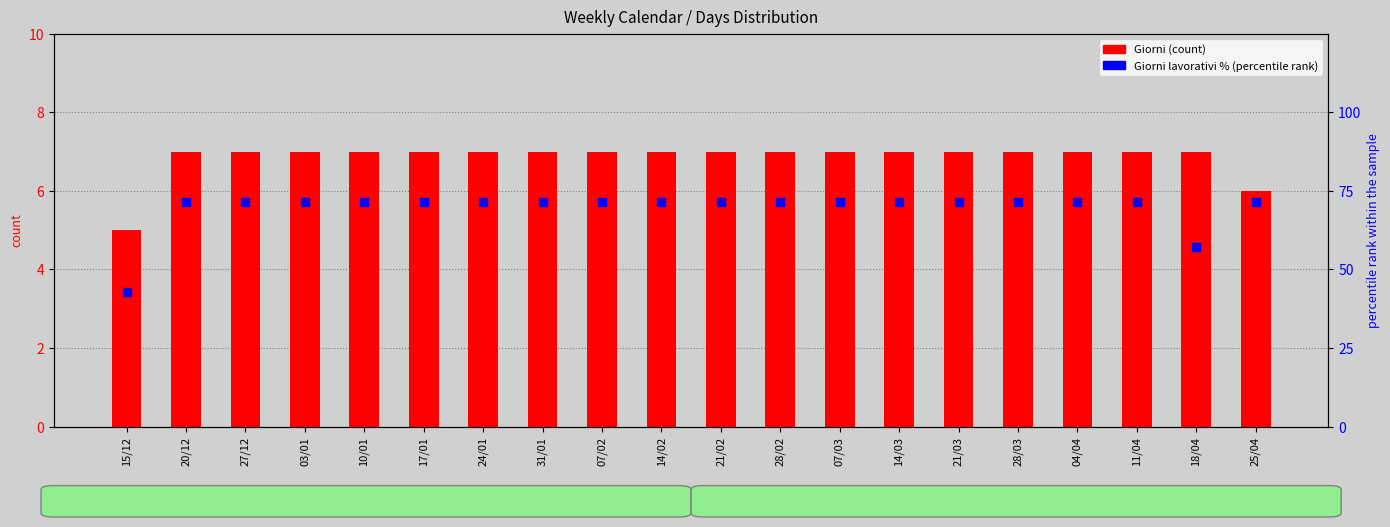

At how many categories does at least one series exceed 46?

19